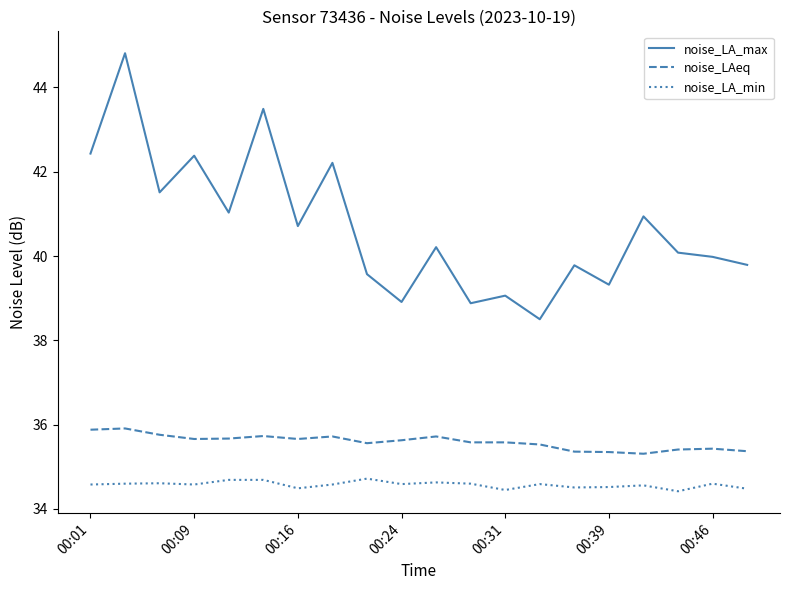

In noise_LA_max, how many points are lower than both neighbors (excluding endpoints)?

7